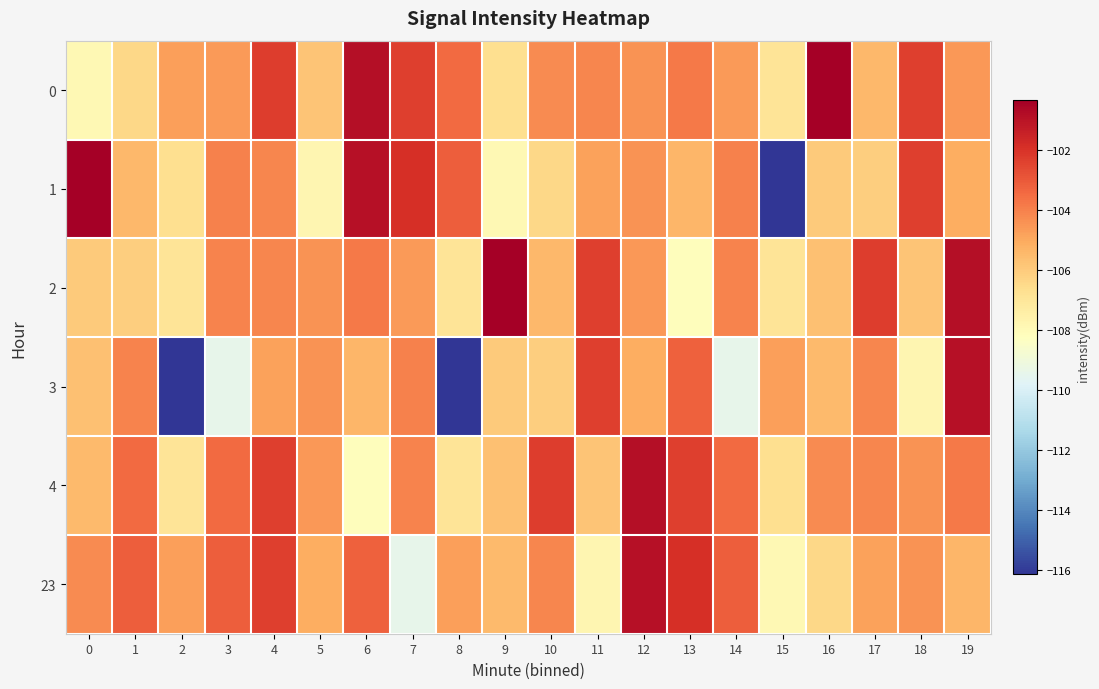

Which label corresponds to the smallest value in the chart?

15